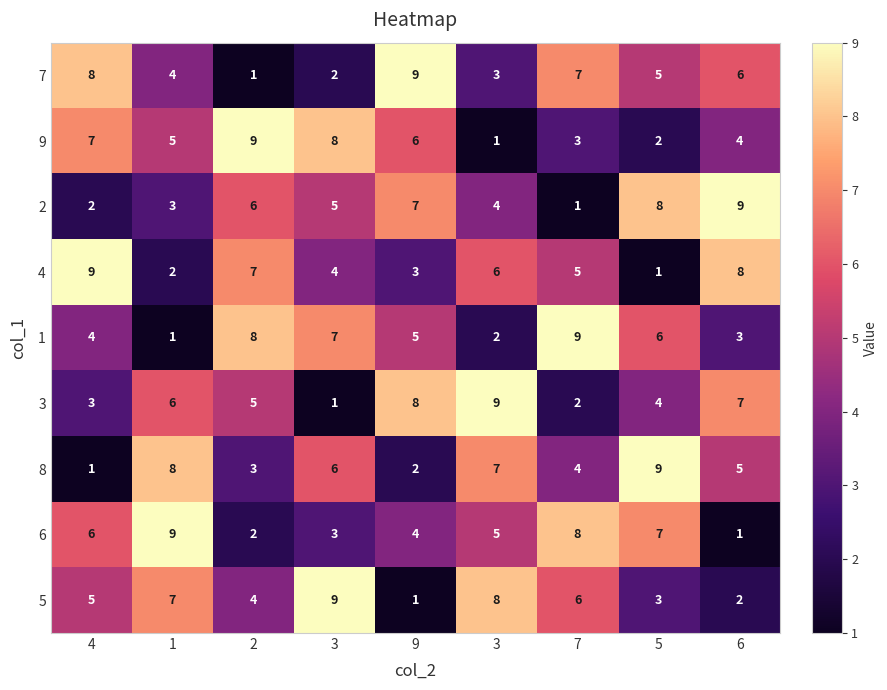

Between 9 and 6, which series saw the biggest shift?

4